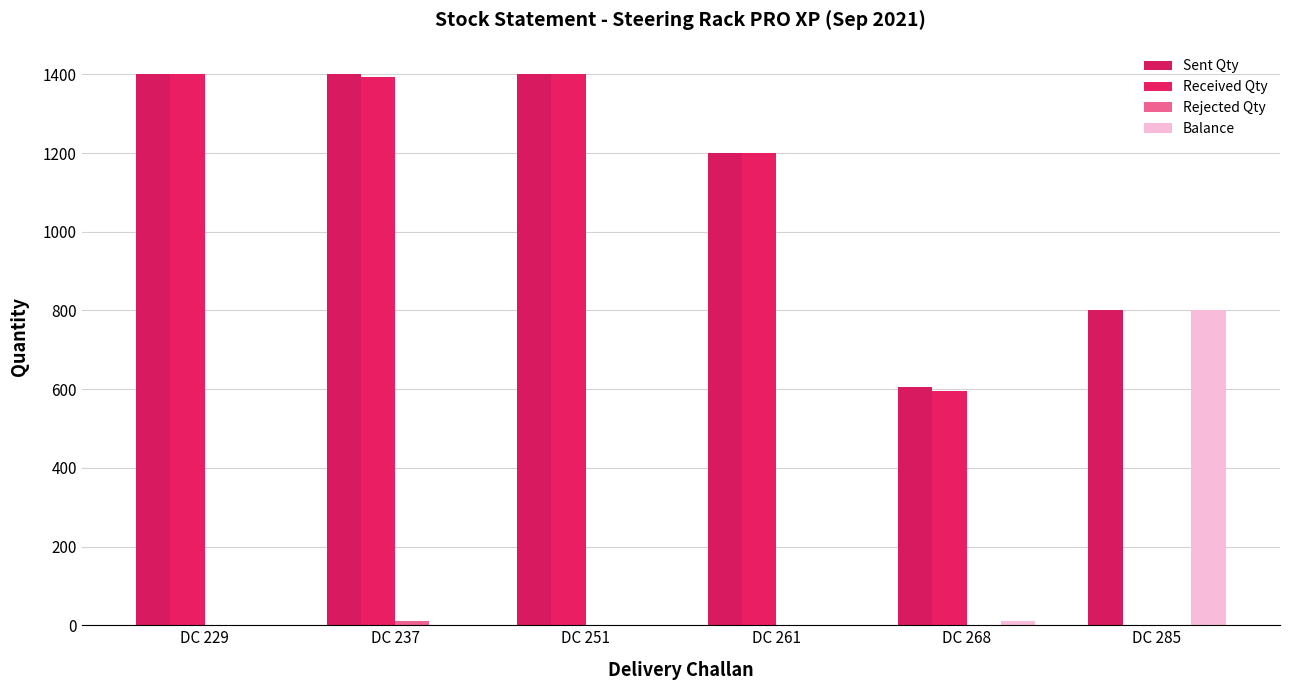

Reading right to left, transcribe all the data shown in this chart.

Sent Qty: DC 285=800	DC 268=606	DC 261=1200	DC 251=1400	DC 237=1400	DC 229=1400
Received Qty: DC 285=0	DC 268=596	DC 261=1200	DC 251=1400	DC 237=1394	DC 229=1400
Rejected Qty: DC 285=0	DC 268=0	DC 261=0	DC 251=0	DC 237=12	DC 229=0
Balance: DC 285=800	DC 268=10	DC 261=0	DC 251=0	DC 237=0	DC 229=0